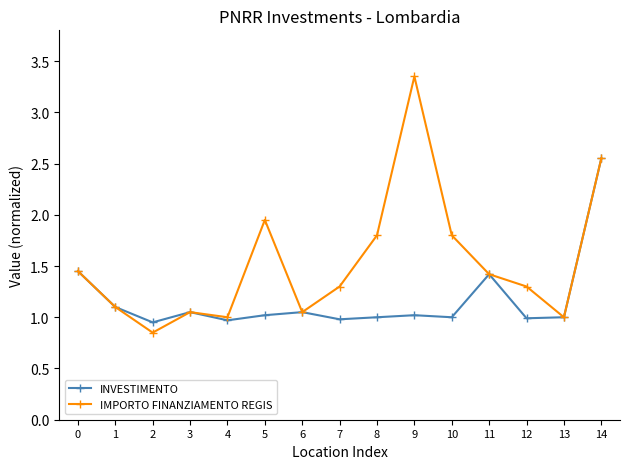

Where is the first local maximum for IMPORTO FINANZIAMENTO REGIS?

3